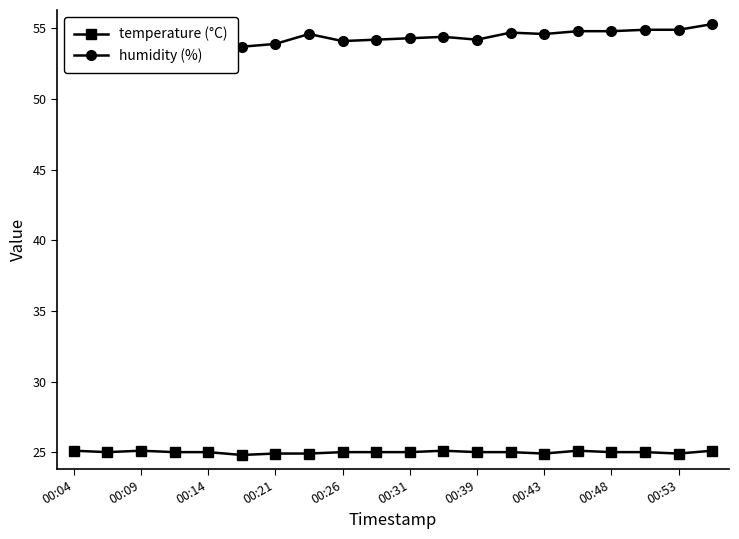

True or false: temperature (°C) has more than 0 points higher than both neighbors.

True